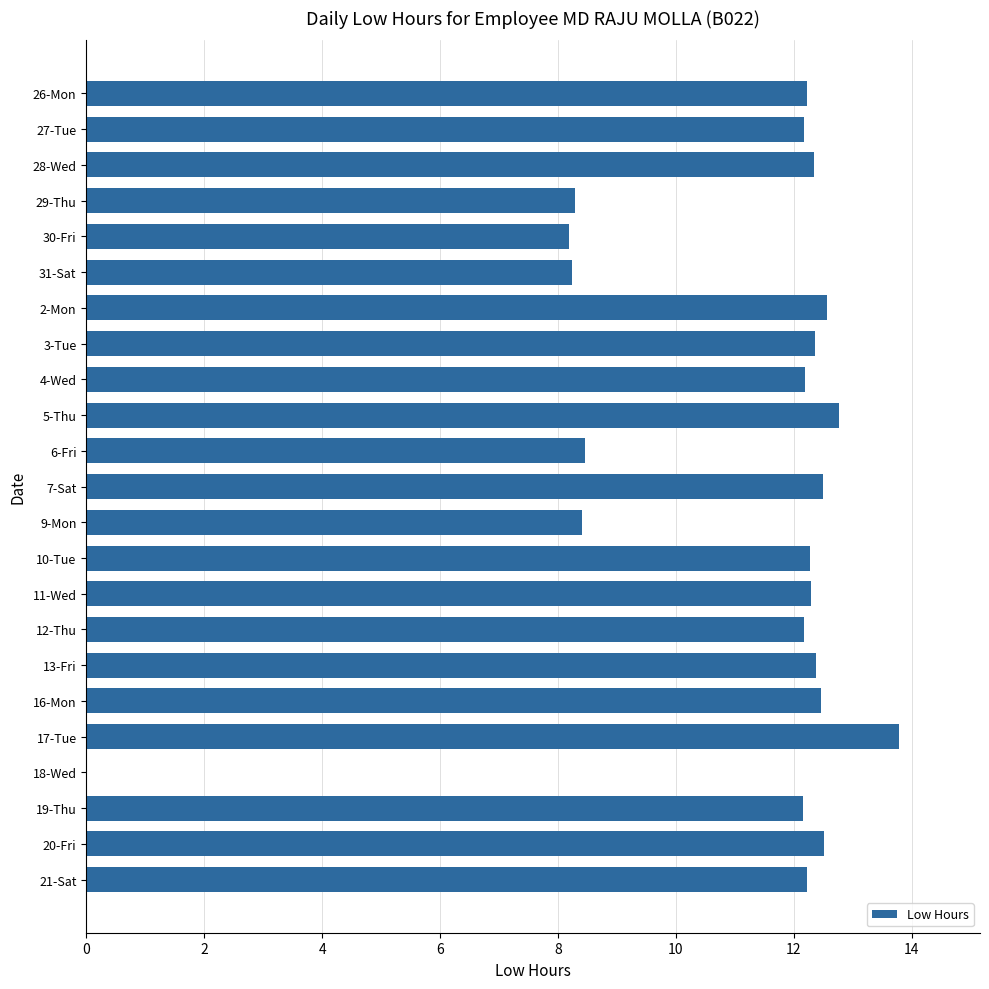

How many values are above zero?

22